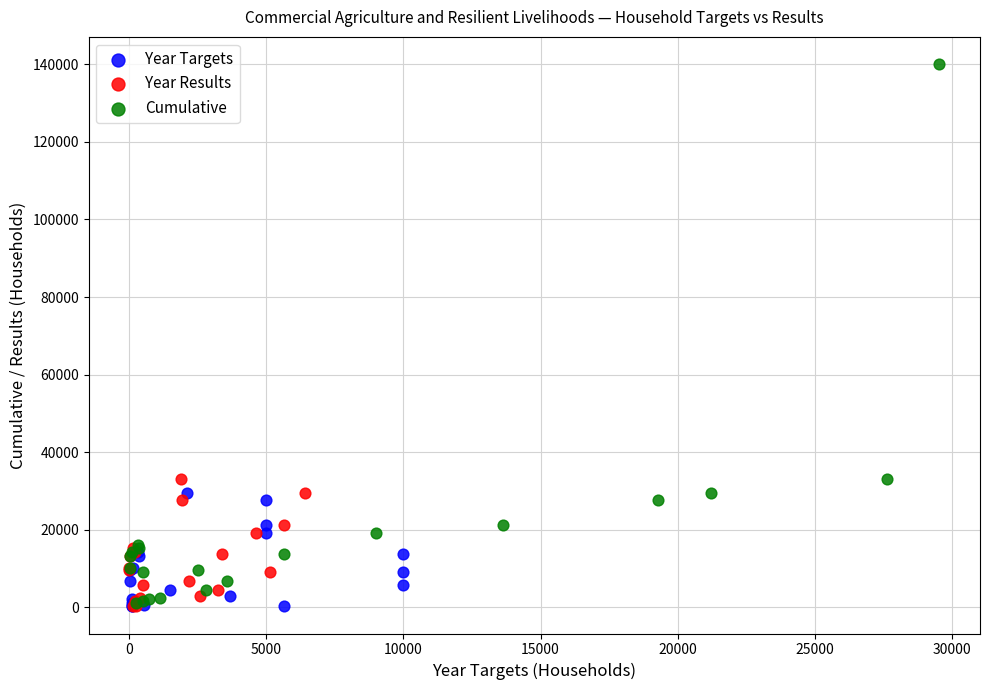

Which series has the widest spread of Y values?

Cumulative